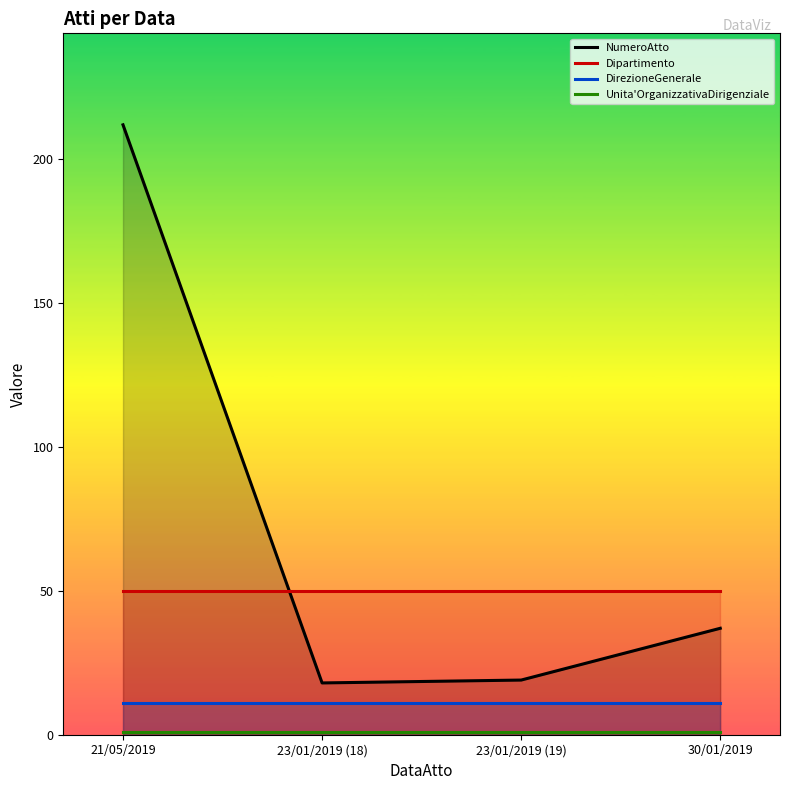

List the series in order of their peak value, highest first.

NumeroAtto, Dipartimento, DirezioneGenerale, Unita'OrganizzativaDirigenziale